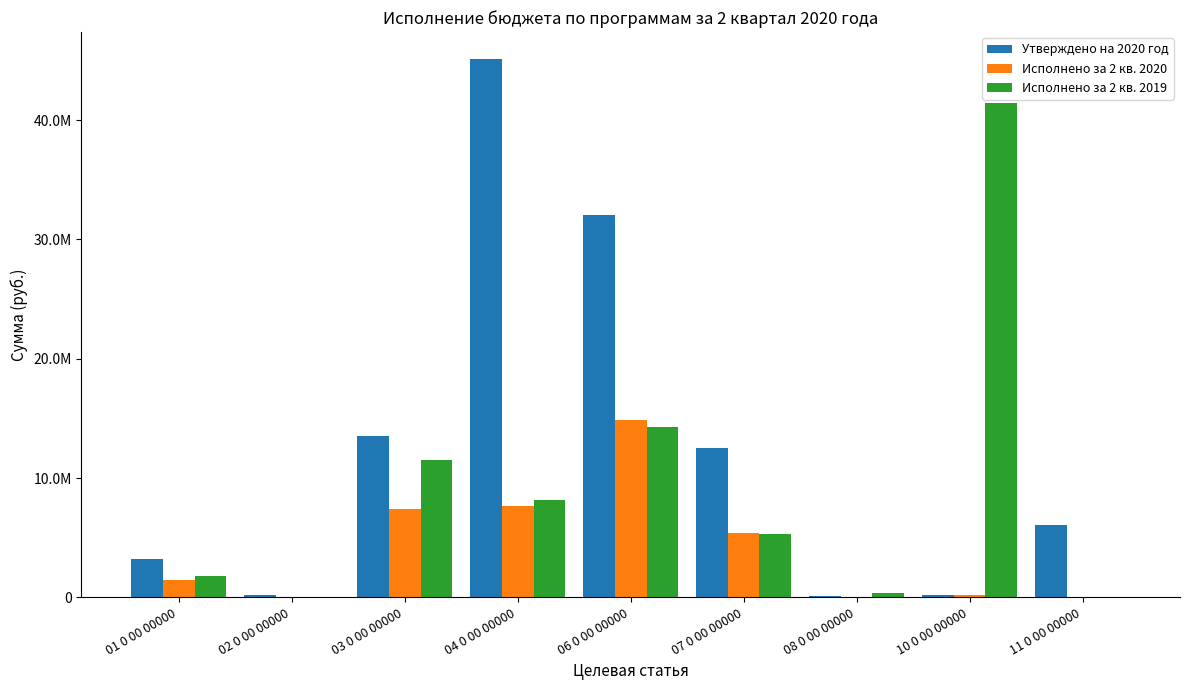

What are all the series names shown in the legend?

Утверждено на 2020 год, Исполнено за 2 кв. 2020, Исполнено за 2 кв. 2019